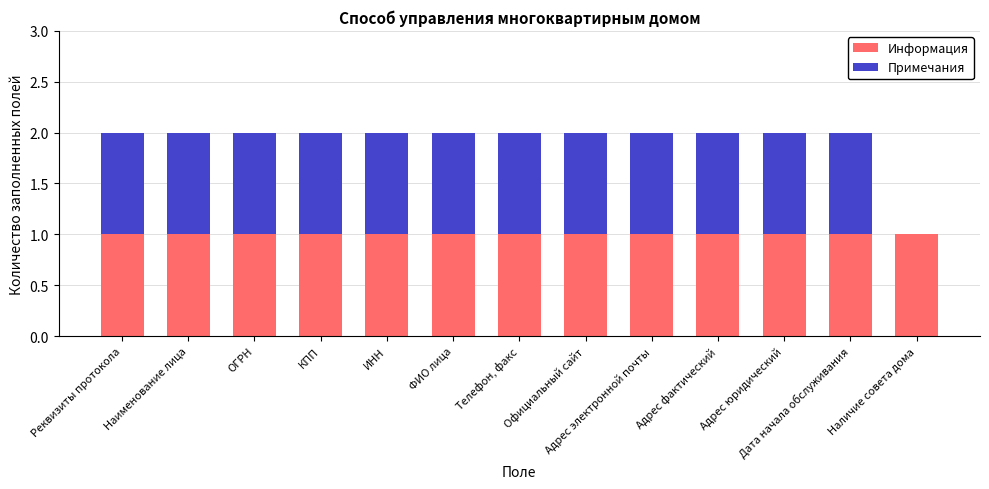

What is the sum of the Информация values at ИНН and Адрес фактический?

2